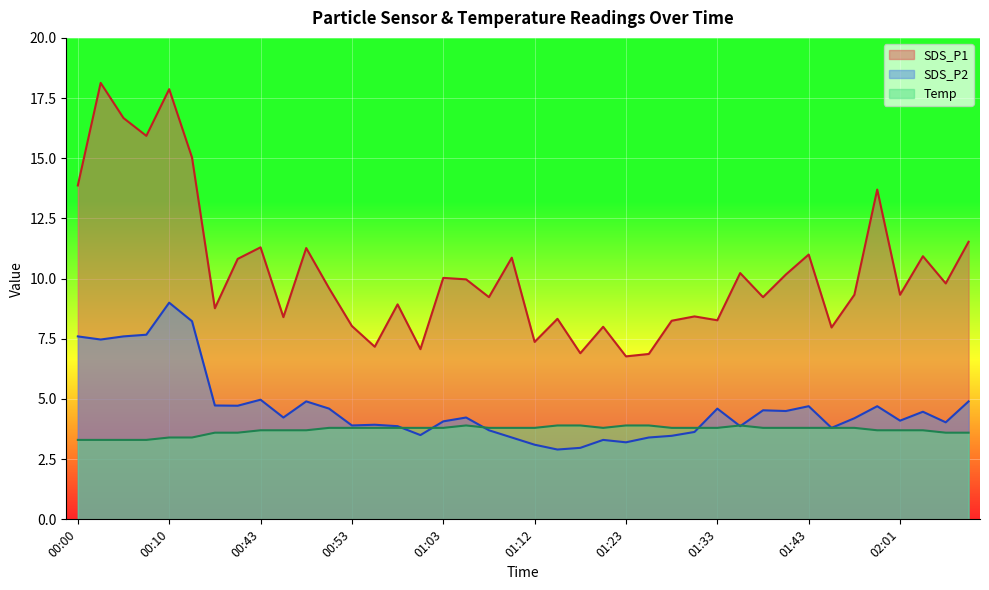

At which label is SDS_P2 closest to 5?

00:43